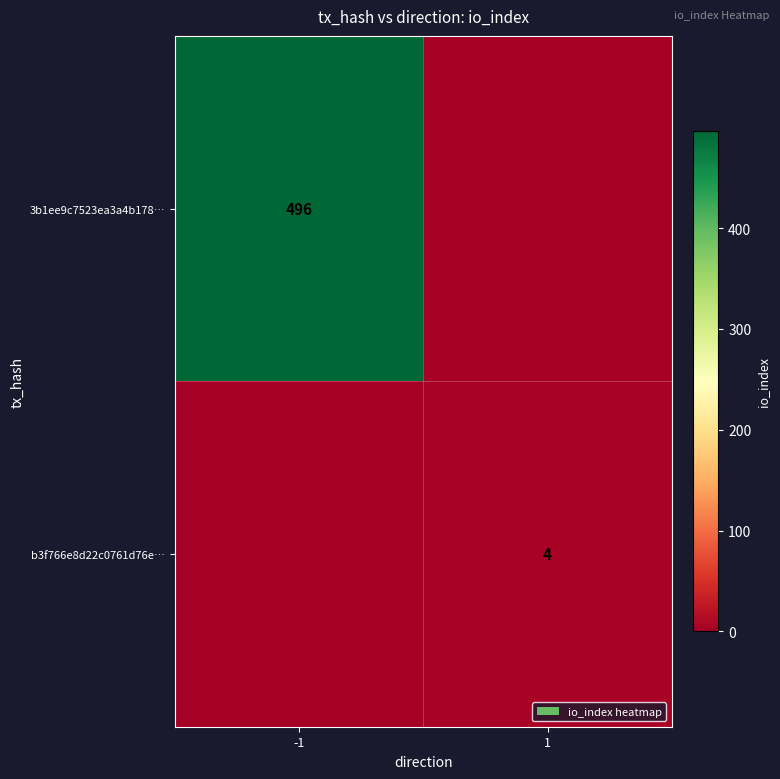

The value of 3b1ee9c7523ea3a4b178… at -1 is 496. True or false?

True